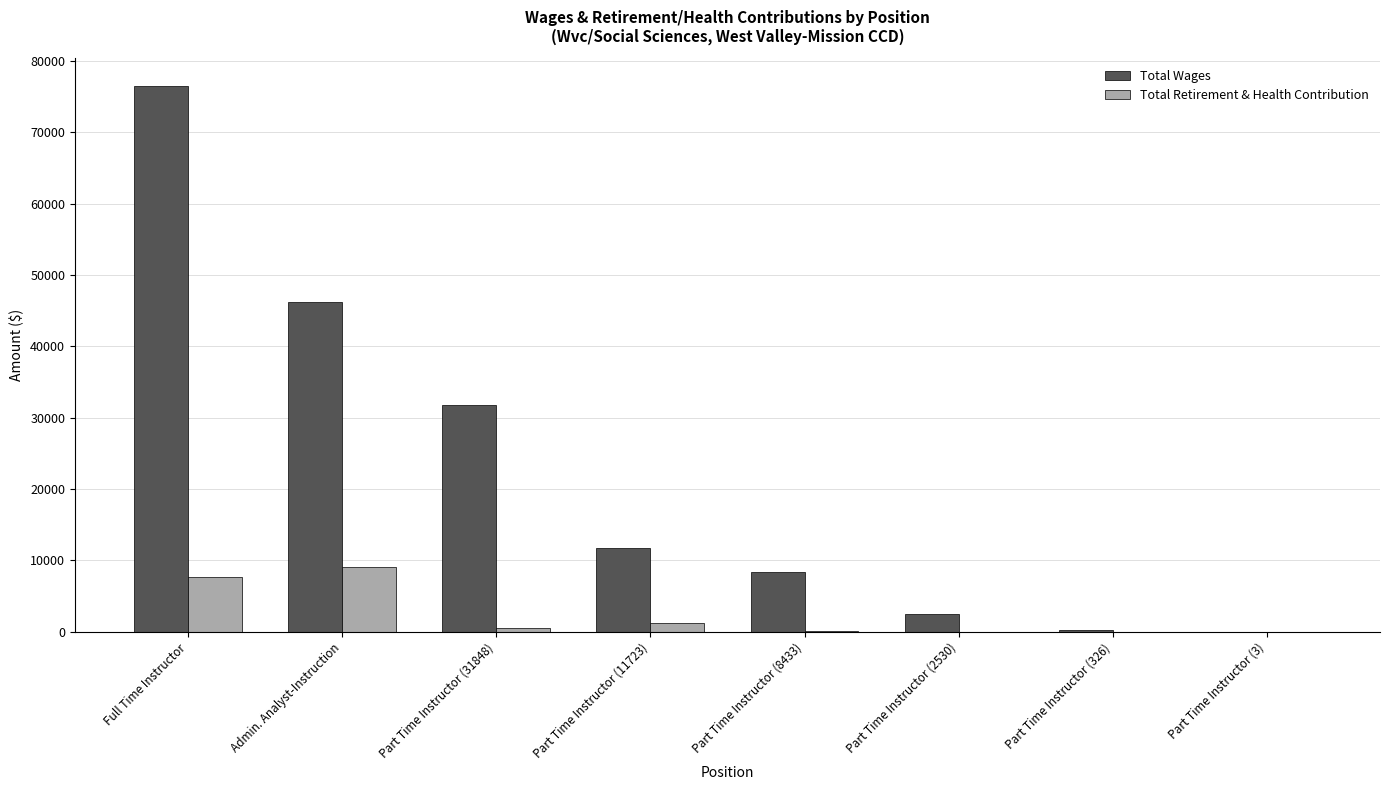

What is the maximum value shown in the chart?

76552